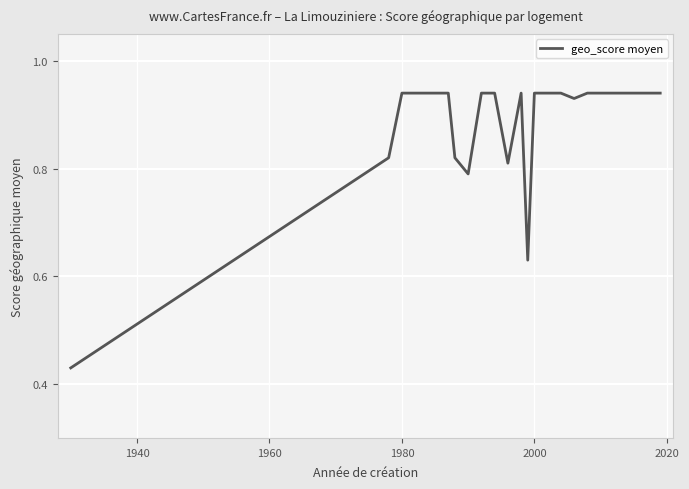

Does the chart have visible grid lines?

Yes